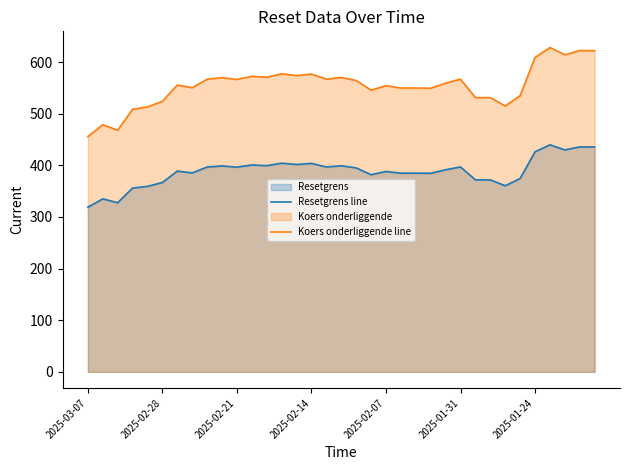

Is the value of Resetgrens line at 2025-01-31 greater than the value of Koers onderliggende line at 2025-01-24?

No